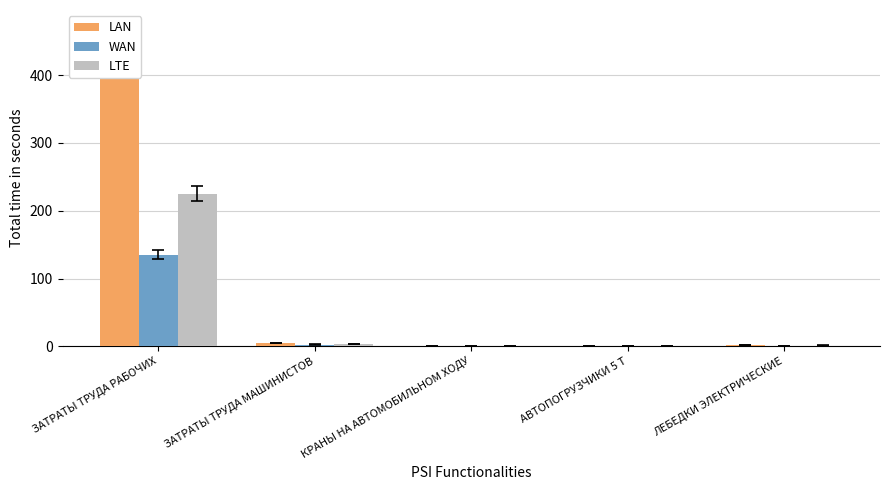

The value of LAN at КРАНЫ НА АВТОМОБИЛЬНОМ ХОДУ is 1.4. True or false?

False